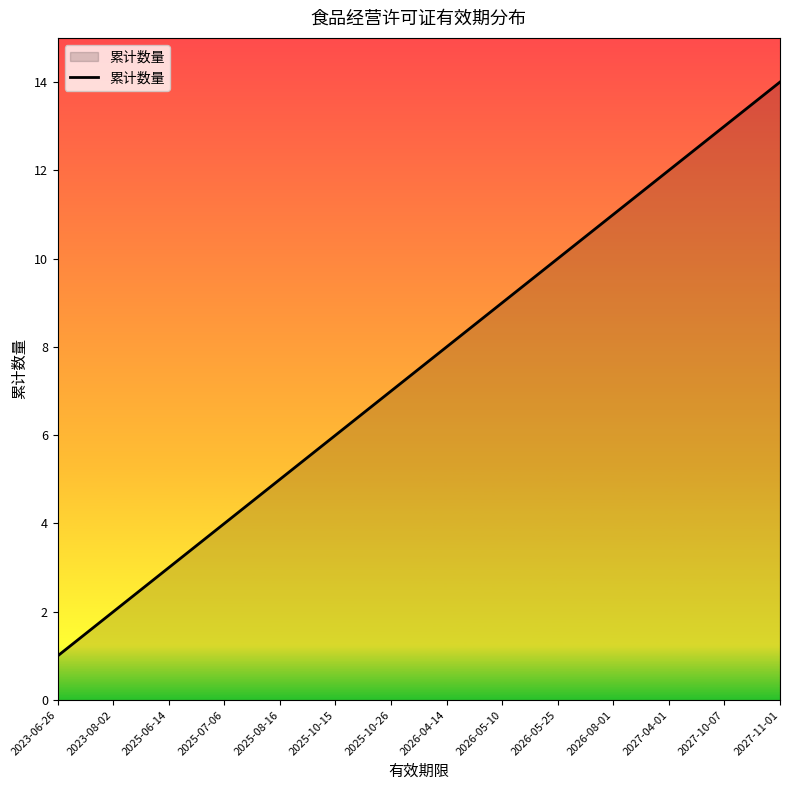

What is the sum of all values?

105